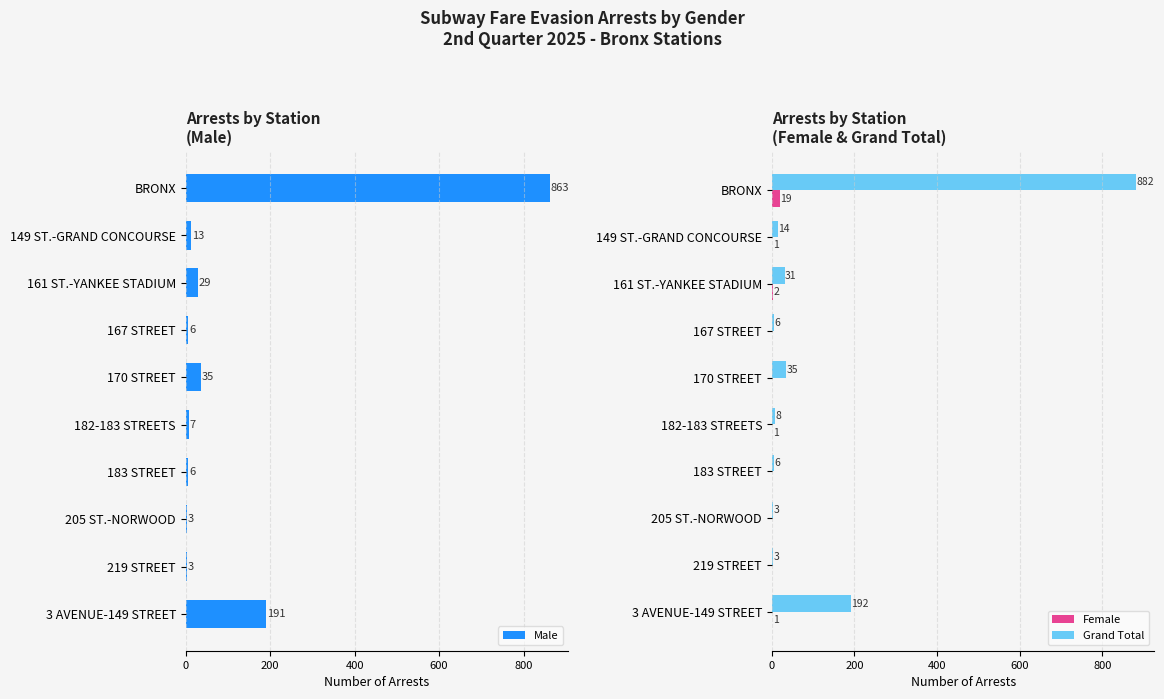

How many data points in Grand Total are less than 14?

5